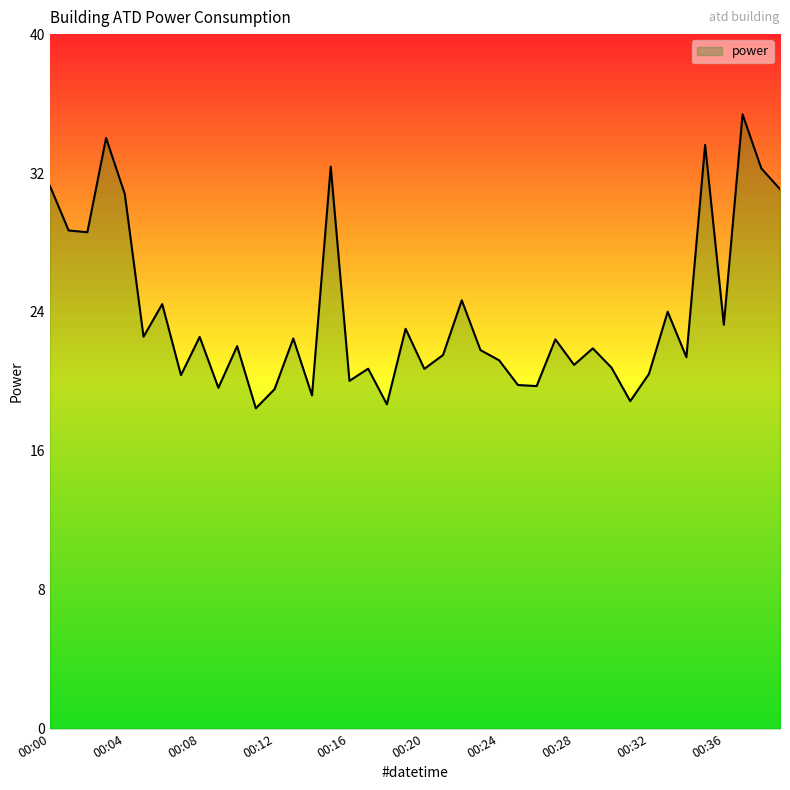

What is the greatest value displayed?

35.4